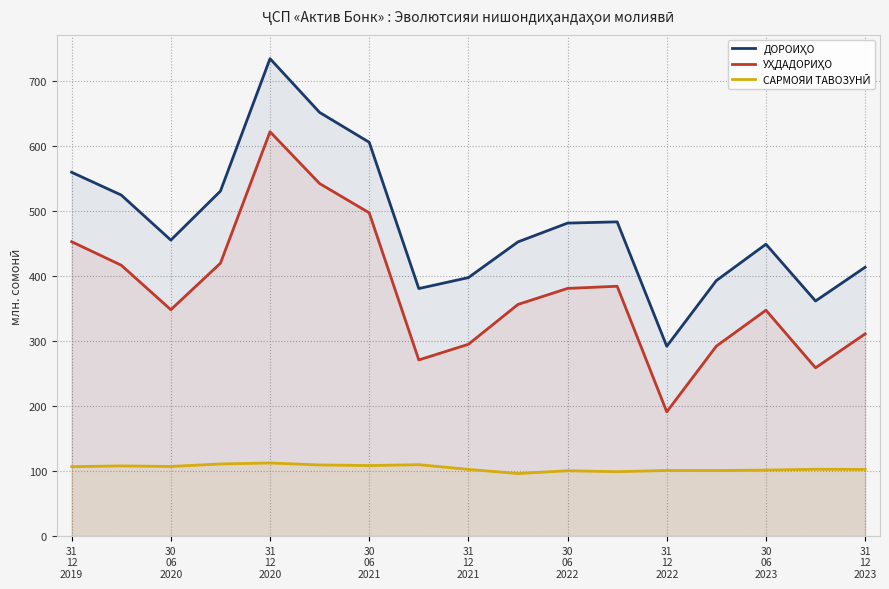

What is the minimum value shown in the chart?

96.2